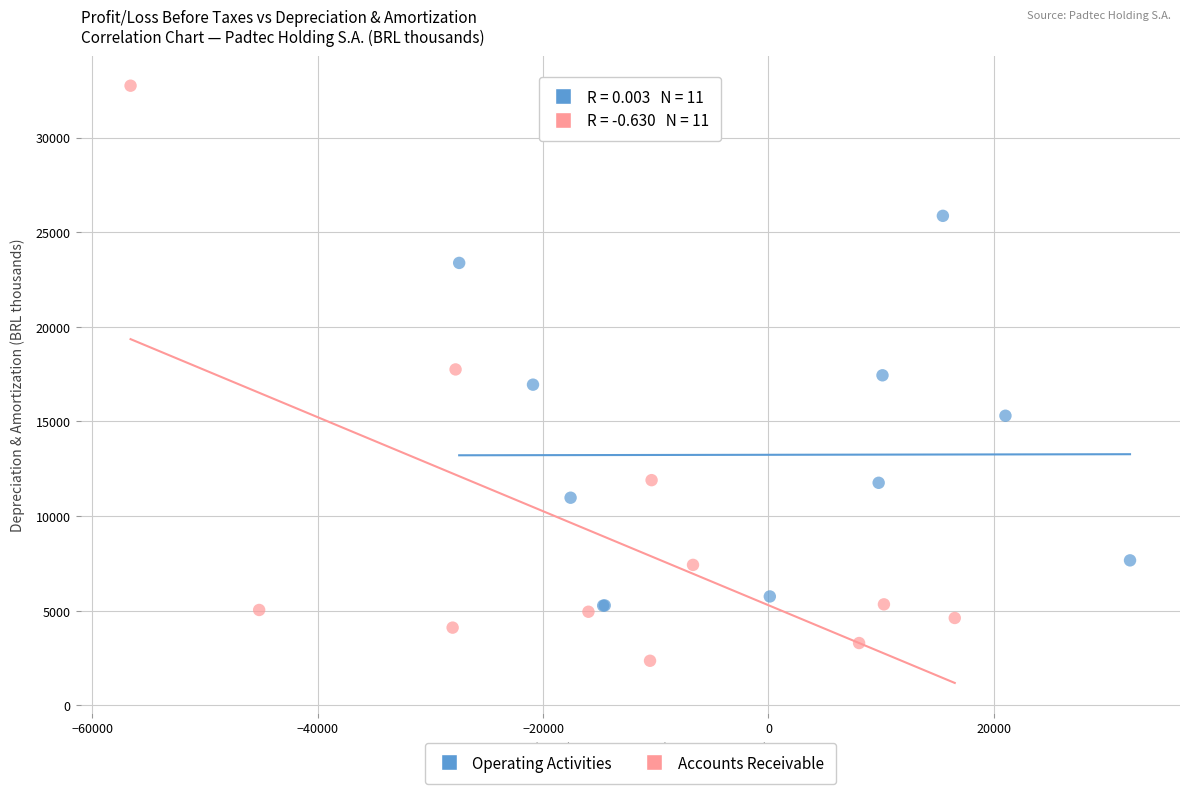

Which series contains the highest Y value?

Accounts Receivable